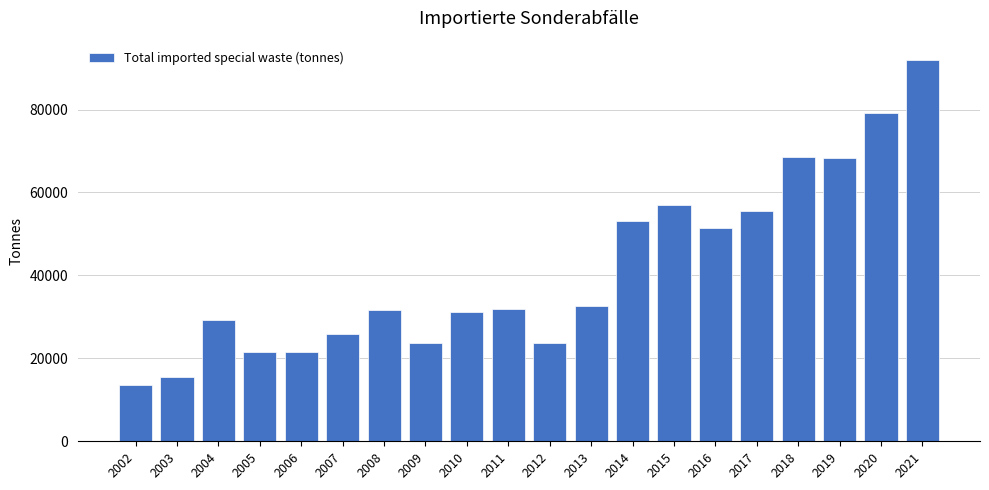

What value does the data have at 2017, to the nearest 50?

55500